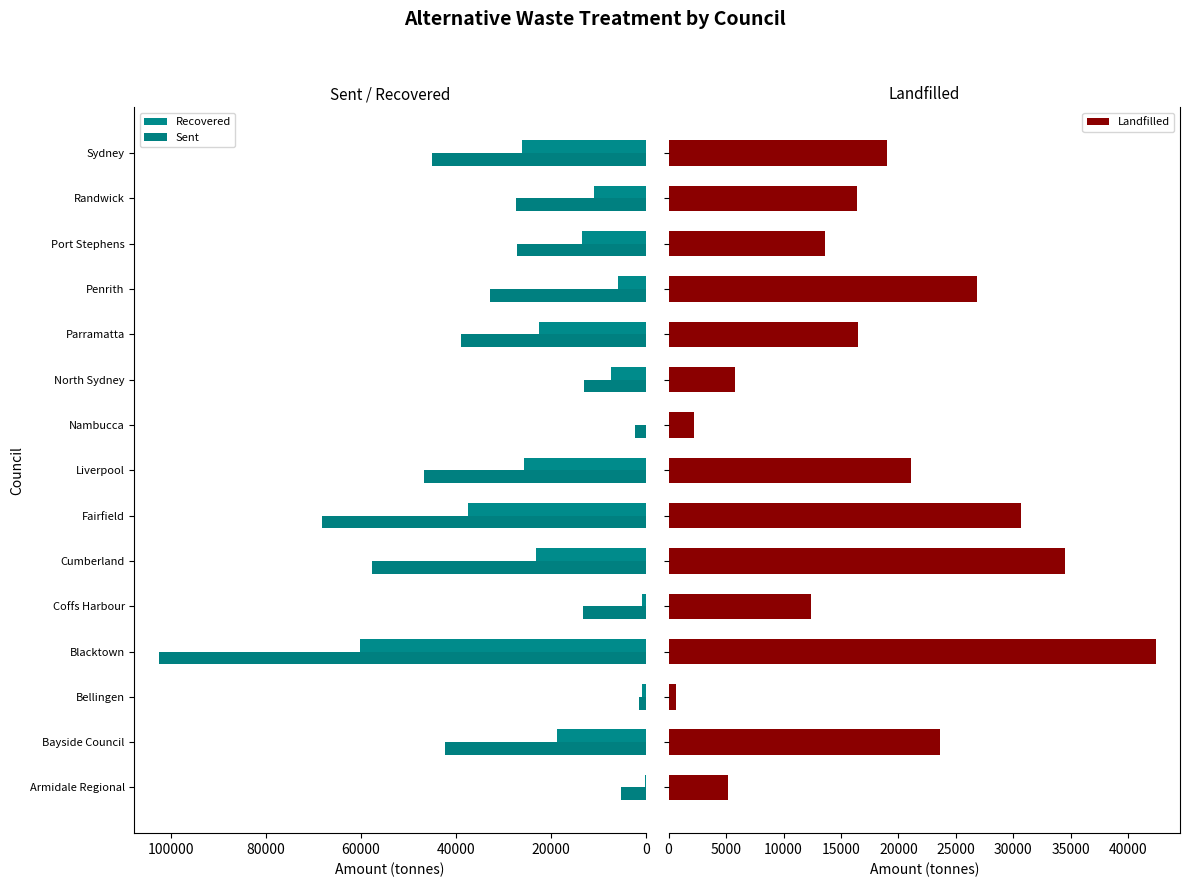

What is the average value of the Landfilled series?

18044.4